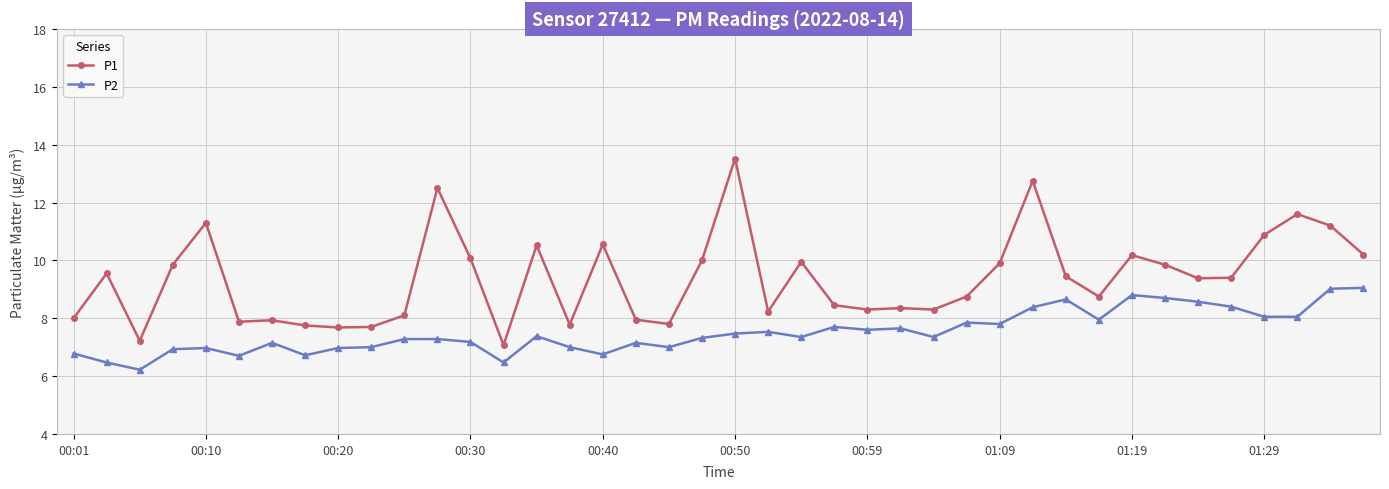

Which series has the largest total across all categories?

P1